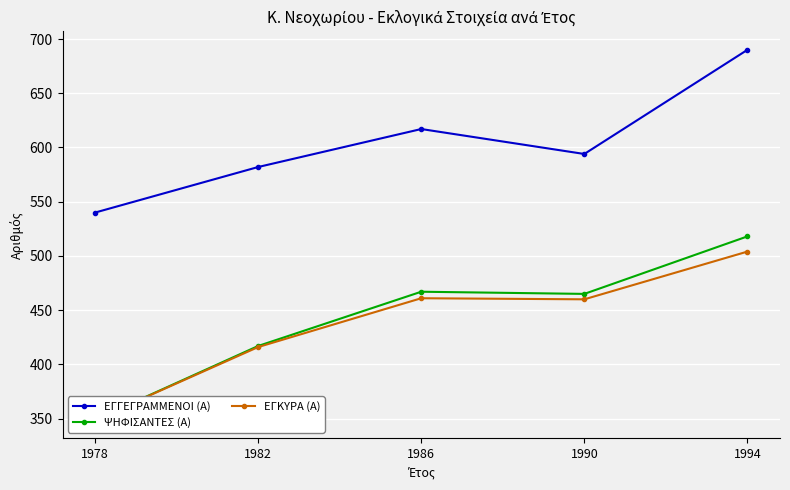

What value does the ΕΓΚΥΡΑ (Α) series have at 1982, to the nearest 10?

420